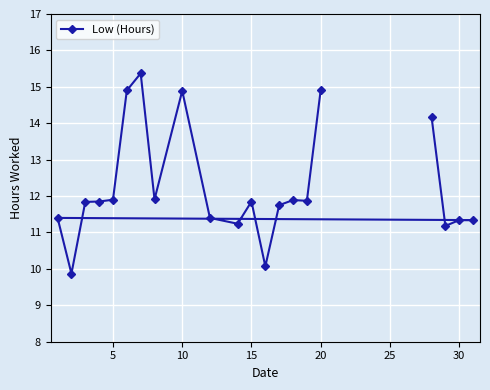

Is it true that the value at 15 is 11.8?

True